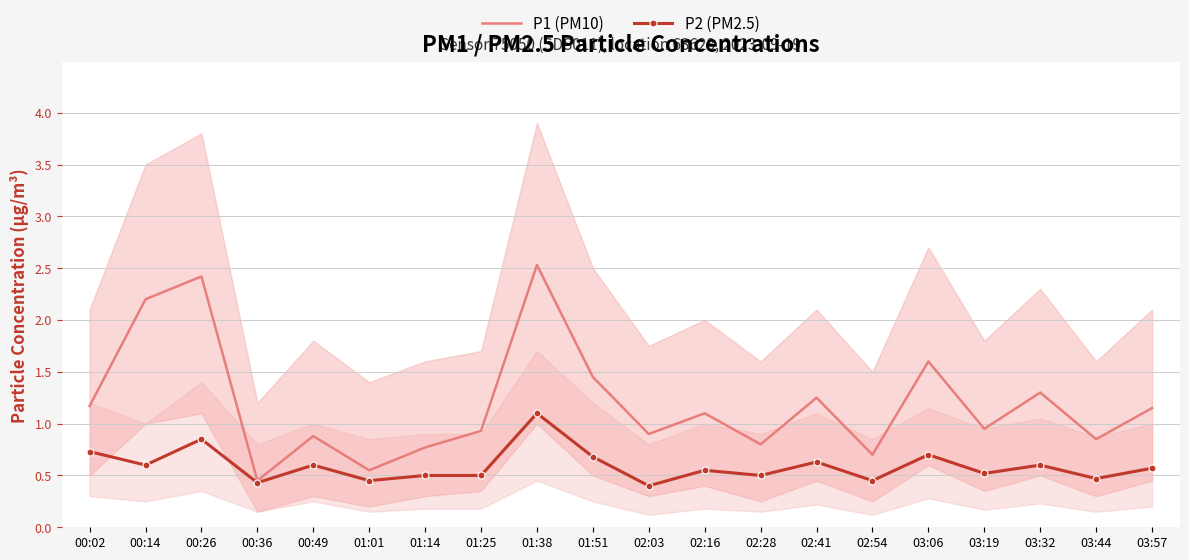

Where does the P1 (PM10) series first go above 1?

00:02